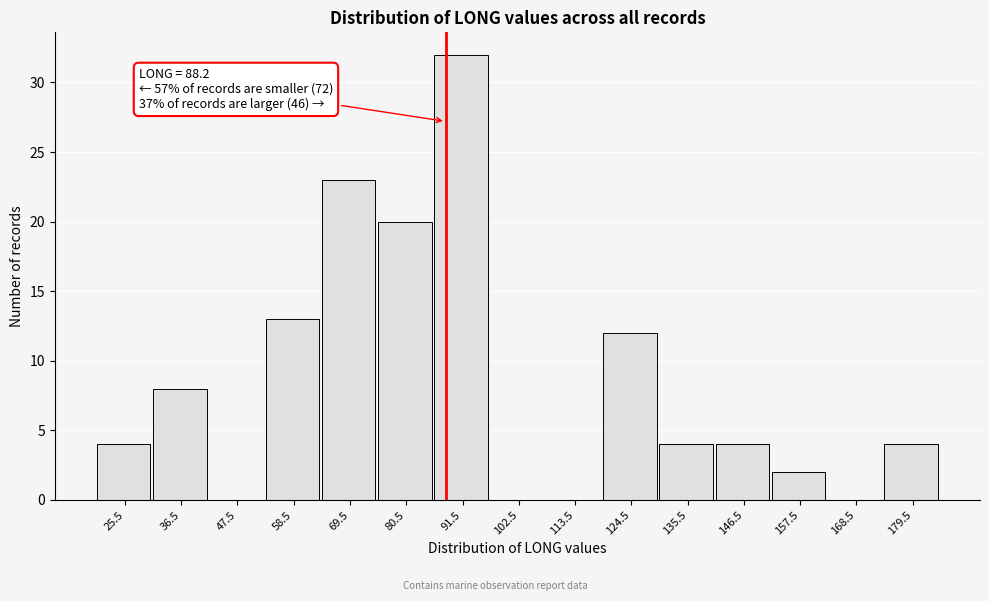

Over which range of the x-axis is the bar tallest?

86 to 97